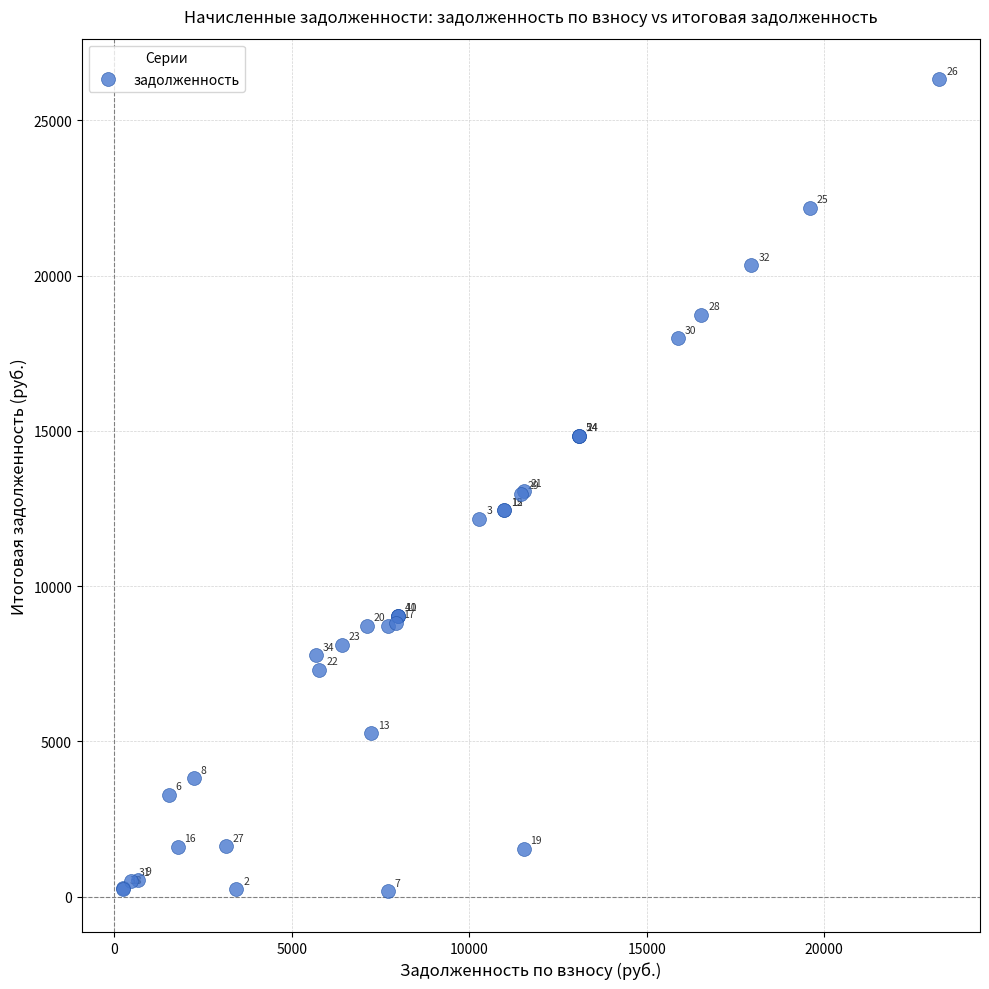

What Y value in the scatter plot is closest to 13244?

13057.8